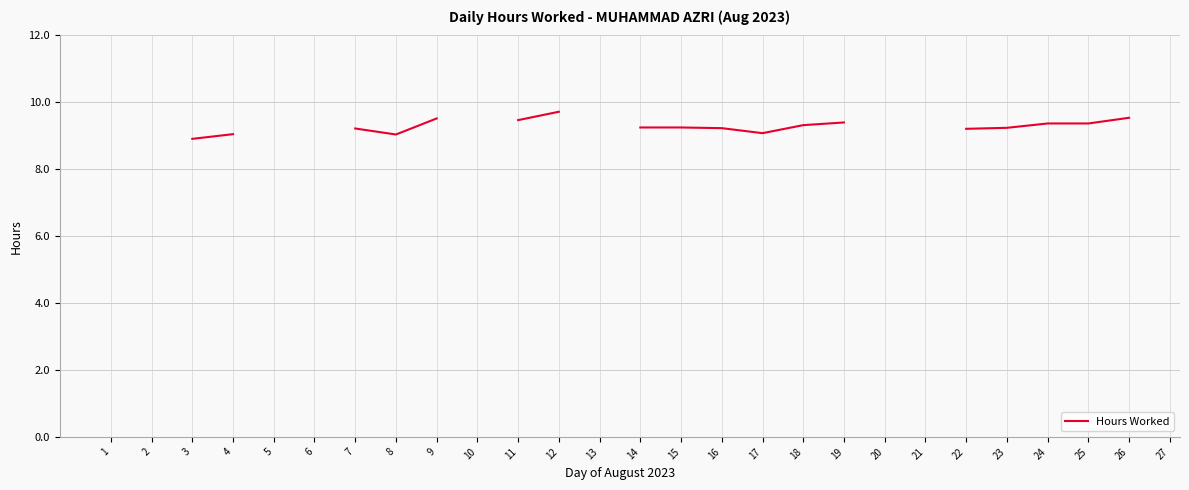

True or false: the data has more than 2 interior local peaks.

False